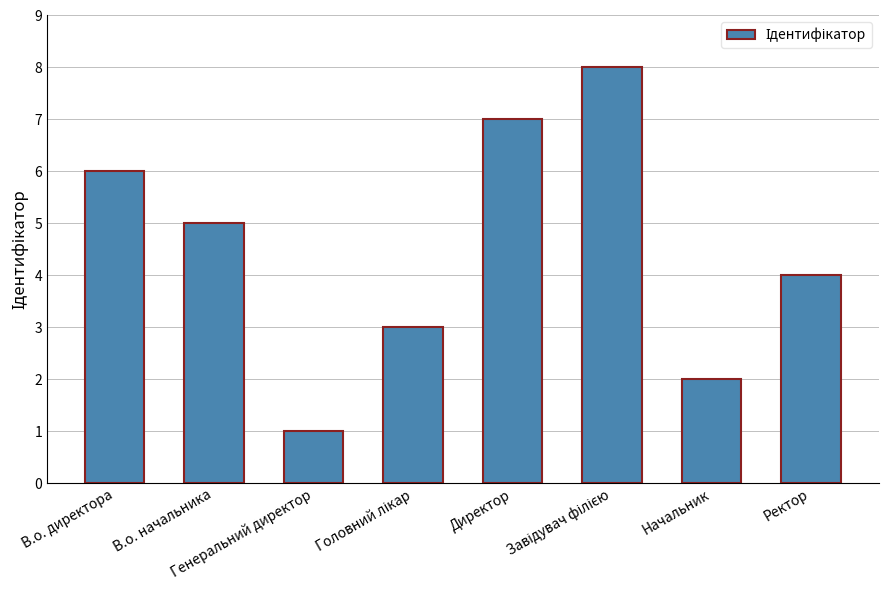

How many bars are there in total?

8